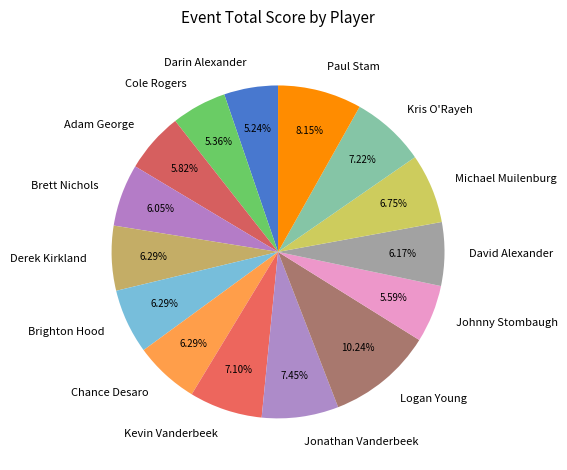

To the nearest percent, what portion does Kris O'Rayeh represent?

7%